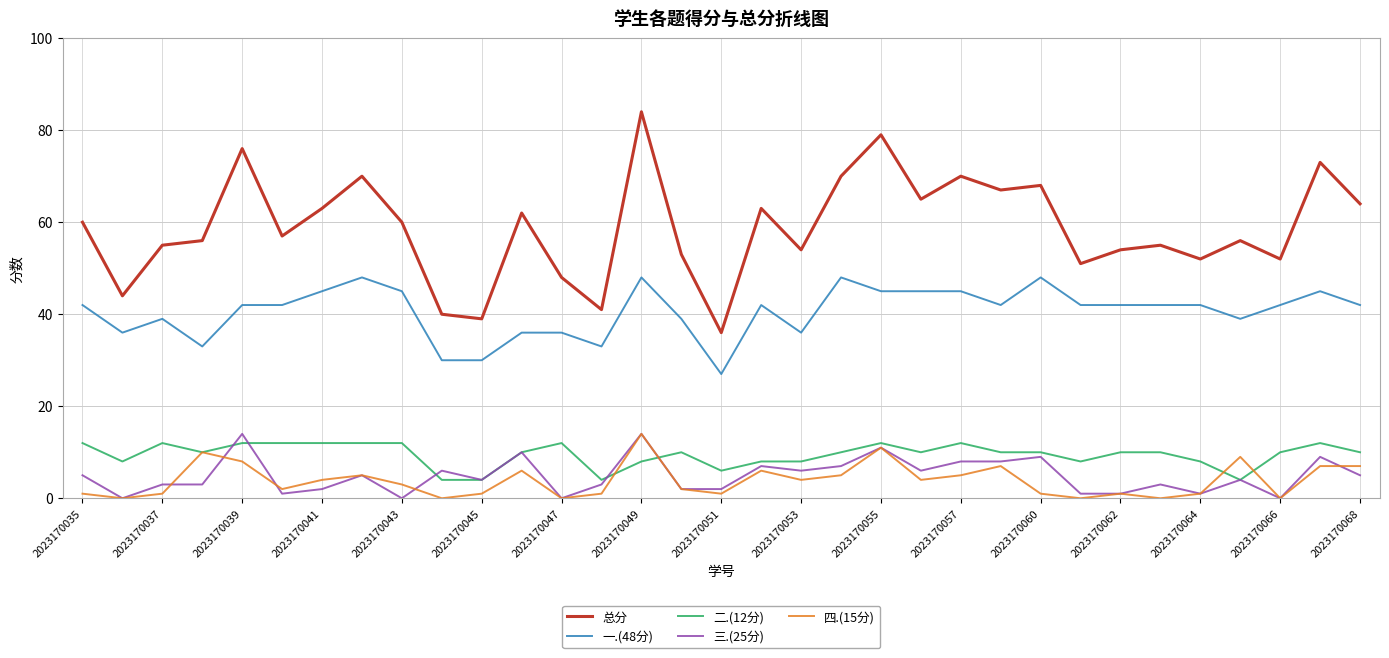

Which series has the largest total across all categories?

总分